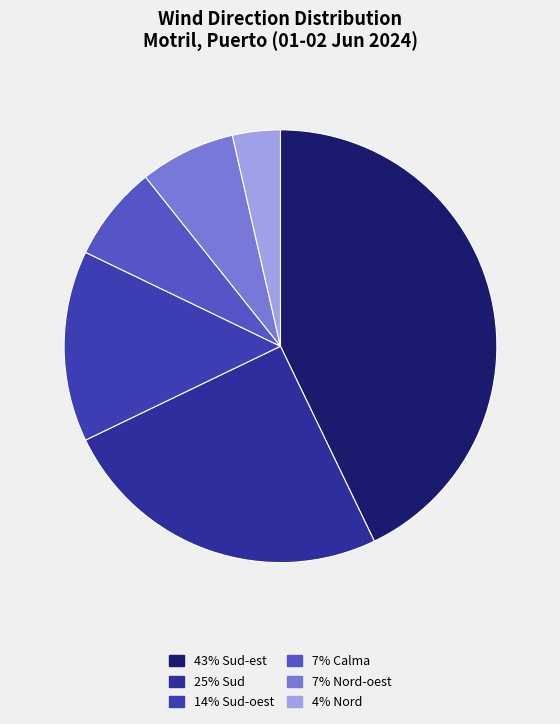

To the nearest percent, what is the difference between the largest and smallest slice percentages?

39%